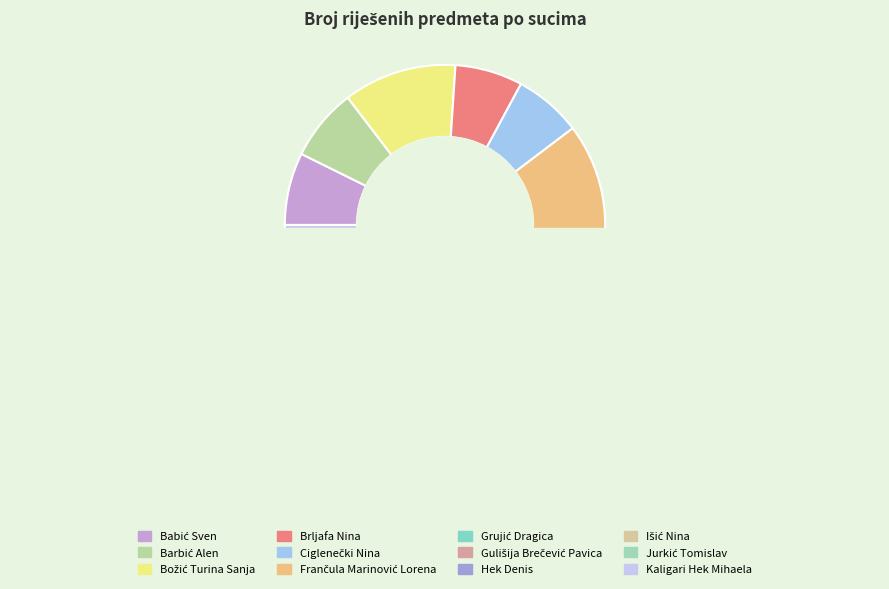

How much of the chart is everything except Barbić Alen?

92.7%